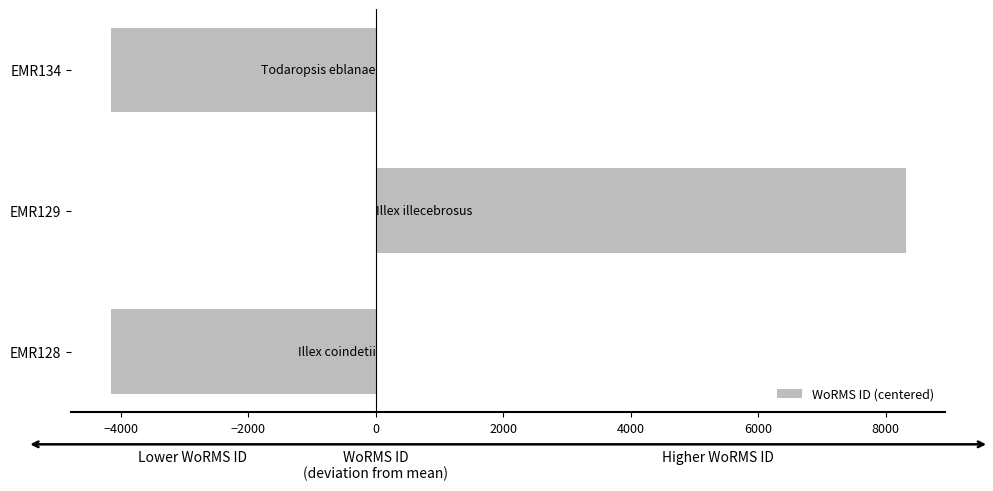

Which has a higher value, EMR134 or EMR129?

EMR129